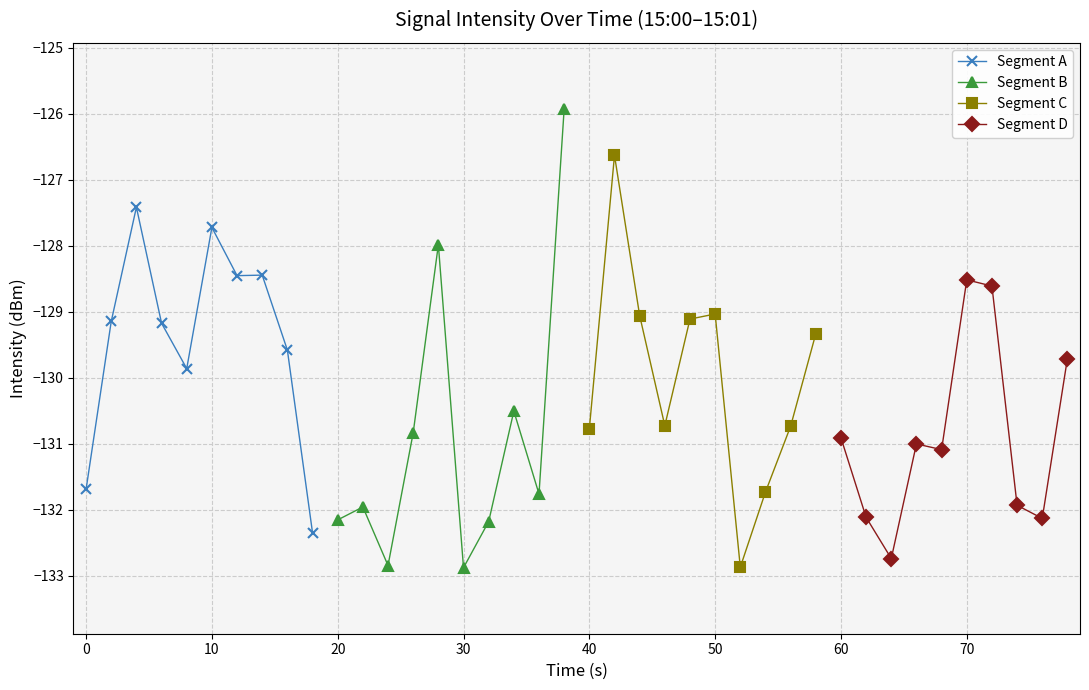

What is the lowest value of the Segment A series?

-132.3